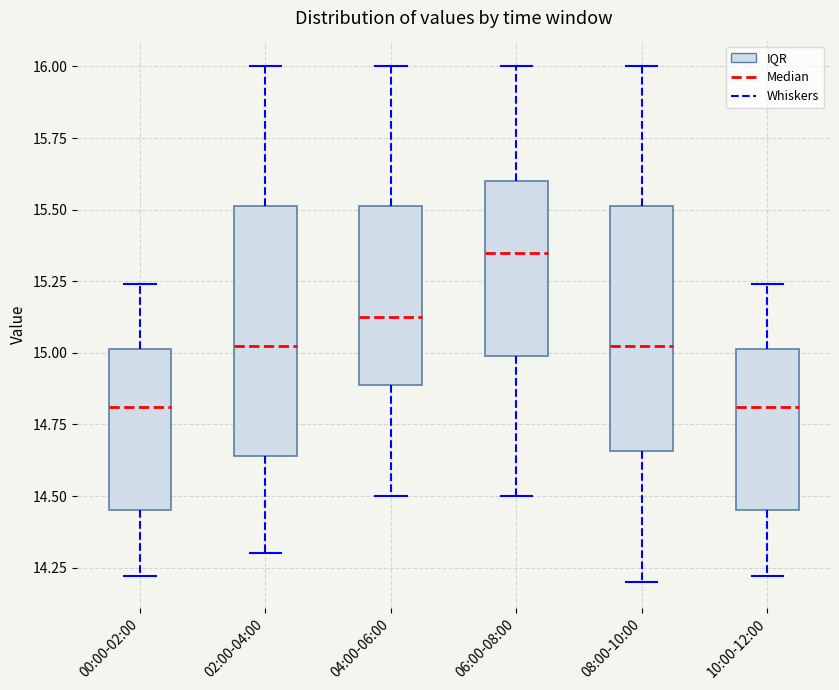

Where does the lower whisker of the box for 08:00-10:00 end on the y-axis? The values are not printed on the chart, so give them approximately, as read against the axis.

14.20